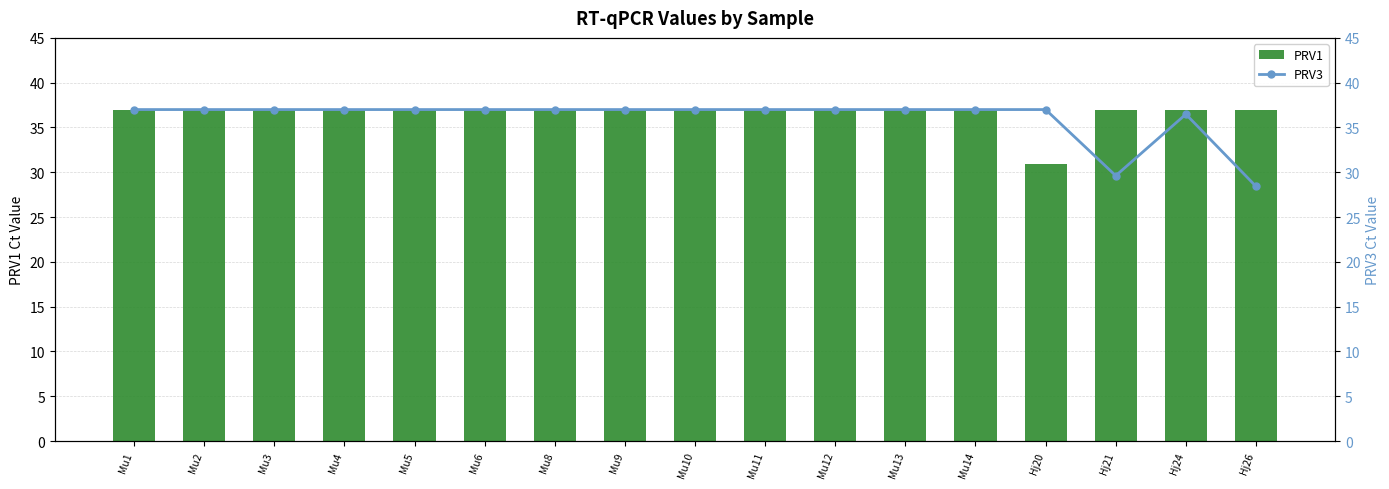

Reading left to right, transcribe all the data shown in this chart.

PRV1: Mu1=37.0	Mu2=37.0	Mu3=37.0	Mu4=37.0	Mu5=37.0	Mu6=37.0	Mu8=37.0	Mu9=37.0	Mu10=37.0	Mu11=37.0	Mu12=37.0	Mu13=37.0	Mu14=37.0	Hj20=31.0	Hj21=37.0	Hj24=37.0	Hj26=37.0
PRV3: Mu1=37.0	Mu2=37.0	Mu3=37.0	Mu4=37.0	Mu5=37.0	Mu6=37.0	Mu8=37.0	Mu9=37.0	Mu10=37.0	Mu11=37.0	Mu12=37.0	Mu13=37.0	Mu14=37.0	Hj20=37.0	Hj21=29.6	Hj24=36.5	Hj26=28.4